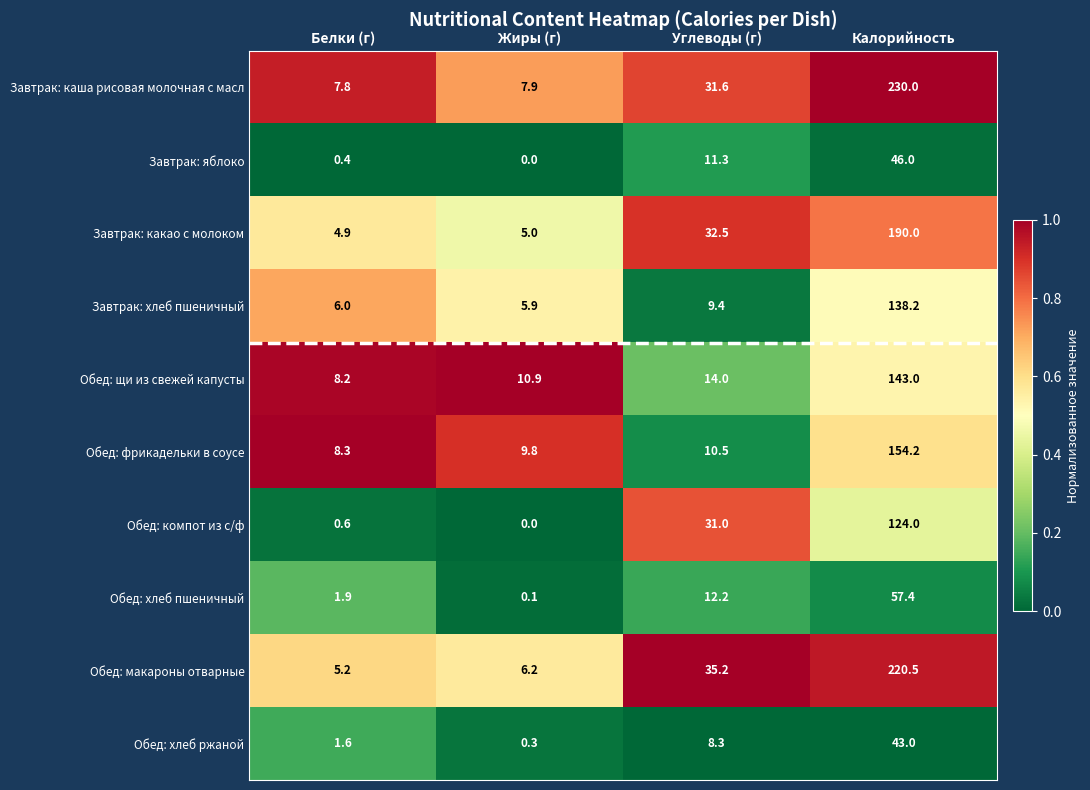

True or false: Обед: макароны отварные has a value of 23.5 at Углеводы (г).

False